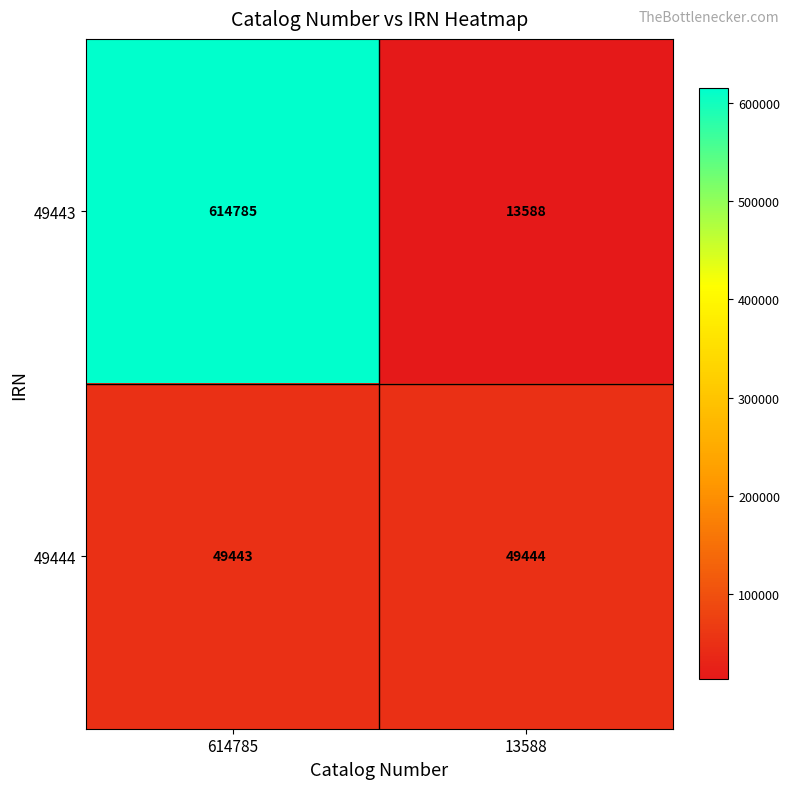

What is the greatest value displayed?

614785